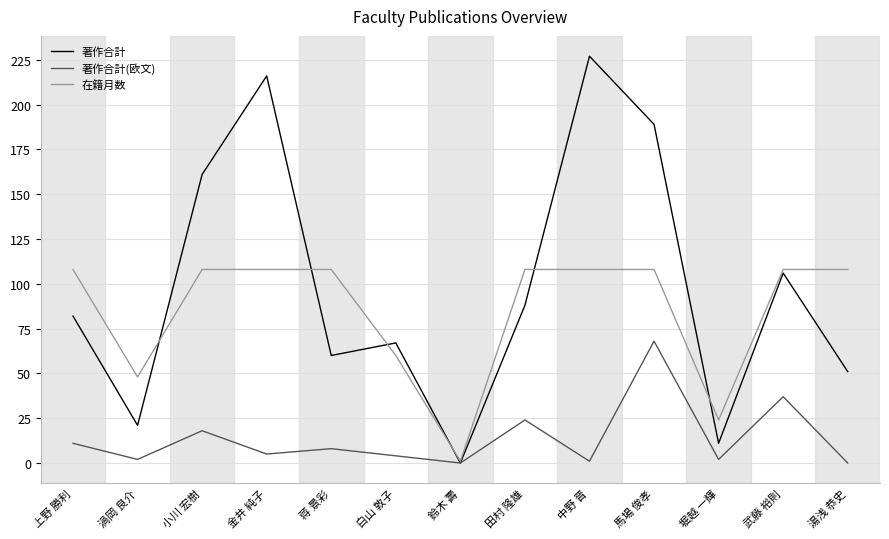

Does the chart have visible grid lines?

Yes